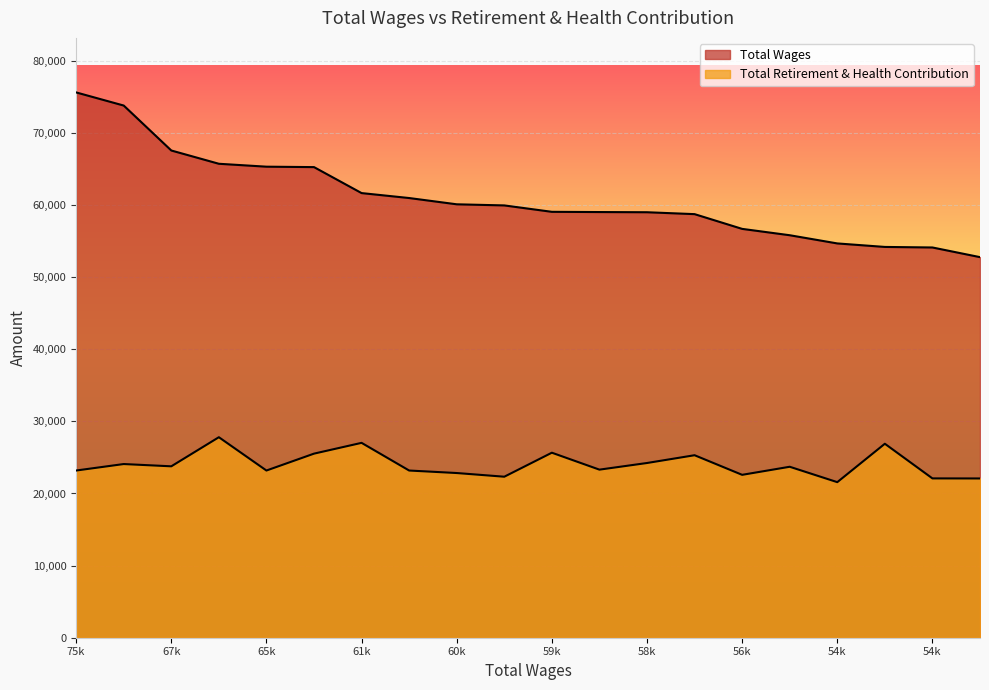

Count the number of categories in the chart.

20